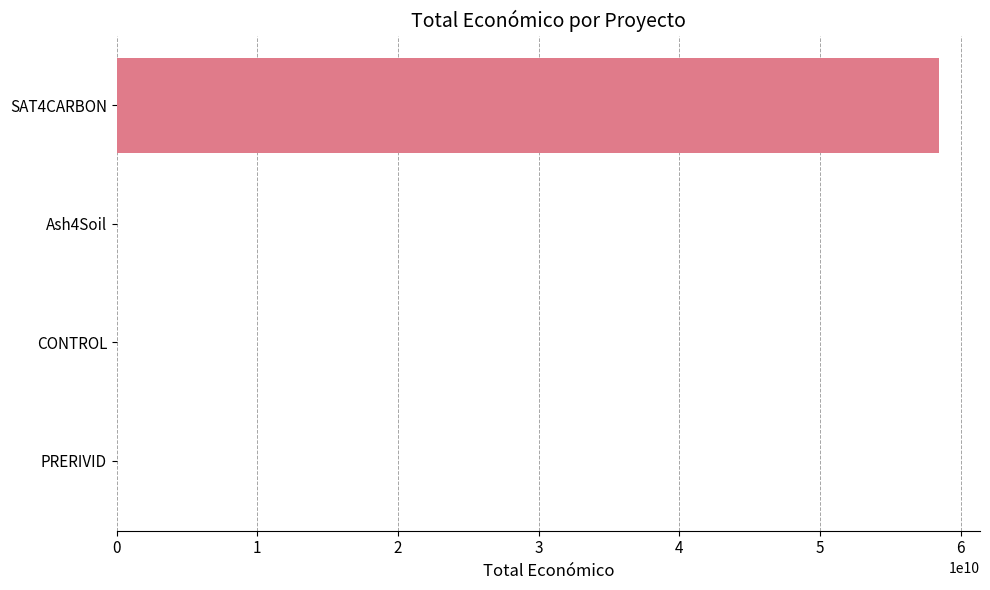

What is the maximum value shown in the chart?

58462941715